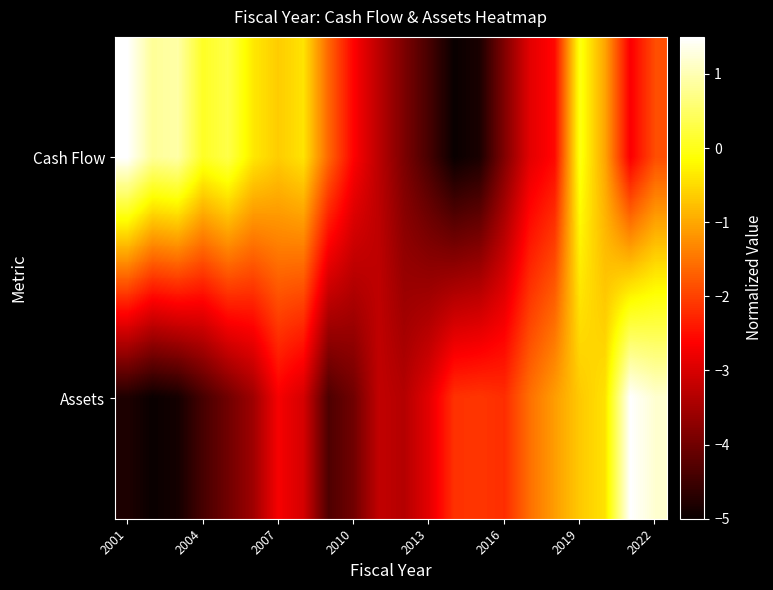

Which series has the largest range (max minus min)?

Cash Flow